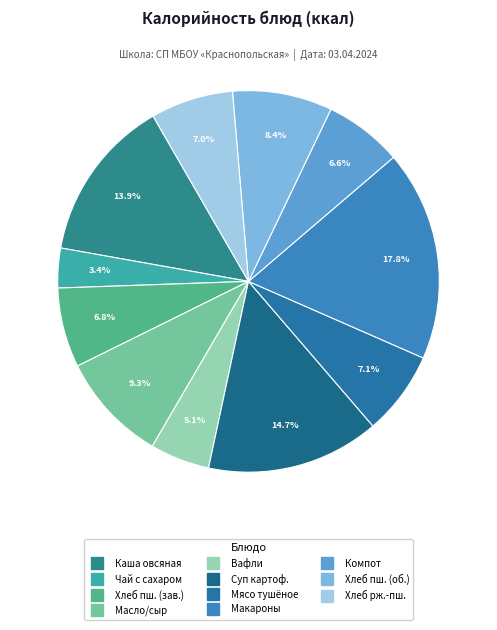

Count the number of slices in the pie.

11